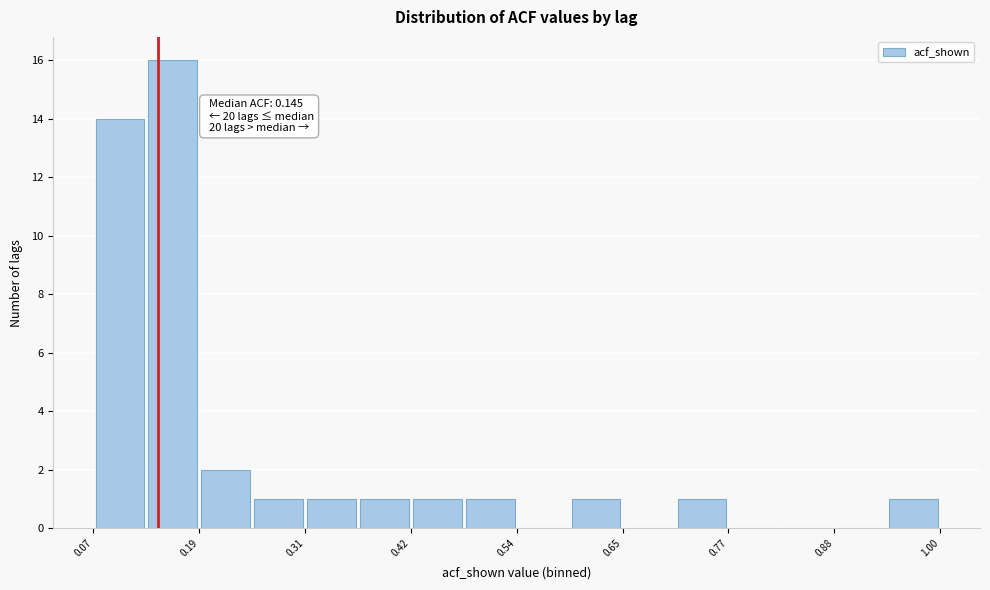

Around what value on the x-axis is the tallest bar? Give the approximate position of its centre, as read against the axis.

0.16